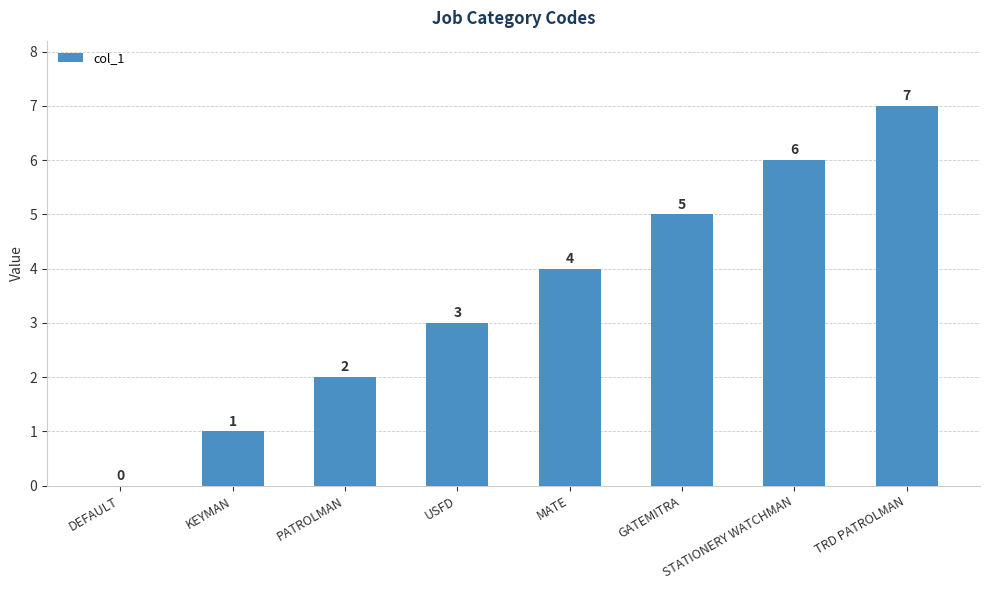

At which category does the chart reach its peak across all series?

TRD PATROLMAN